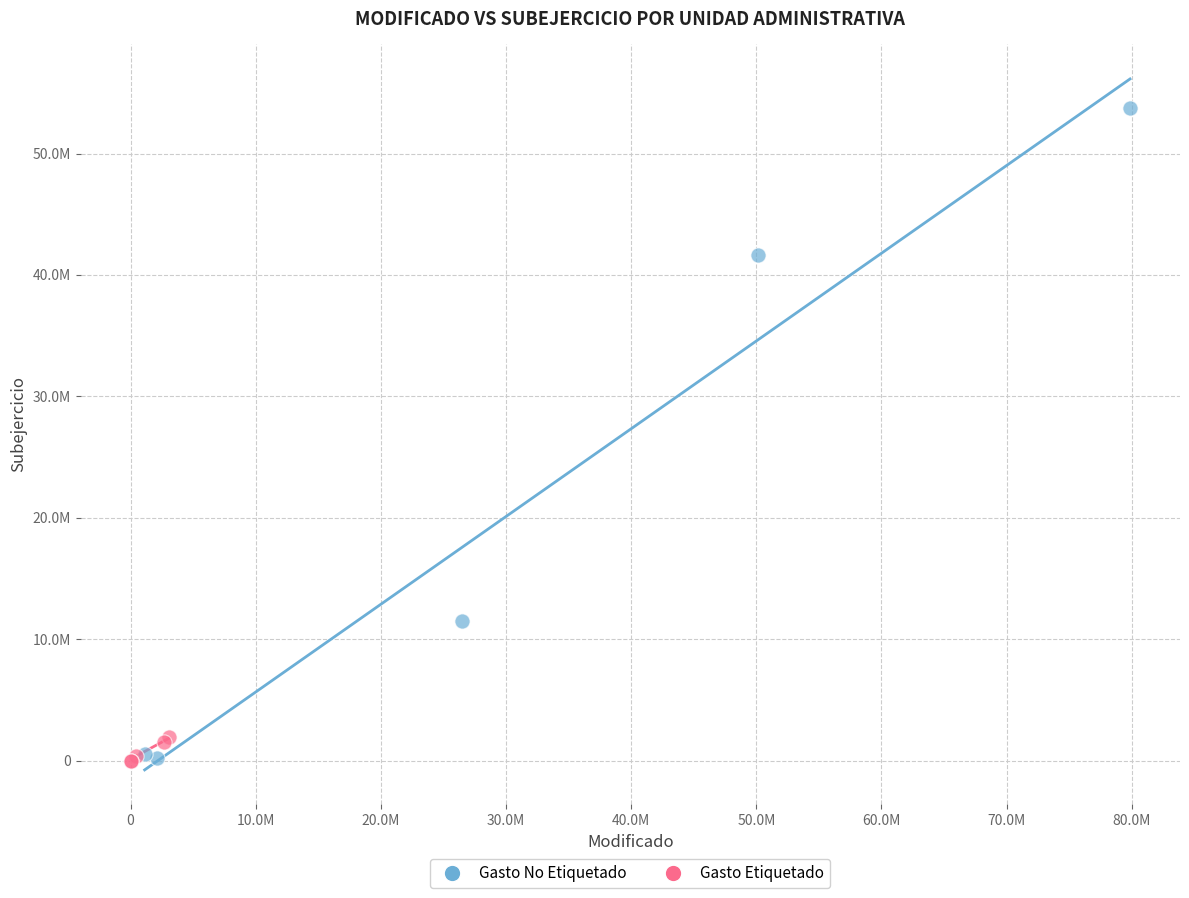

Which series has the widest spread of Y values?

Gasto No Etiquetado